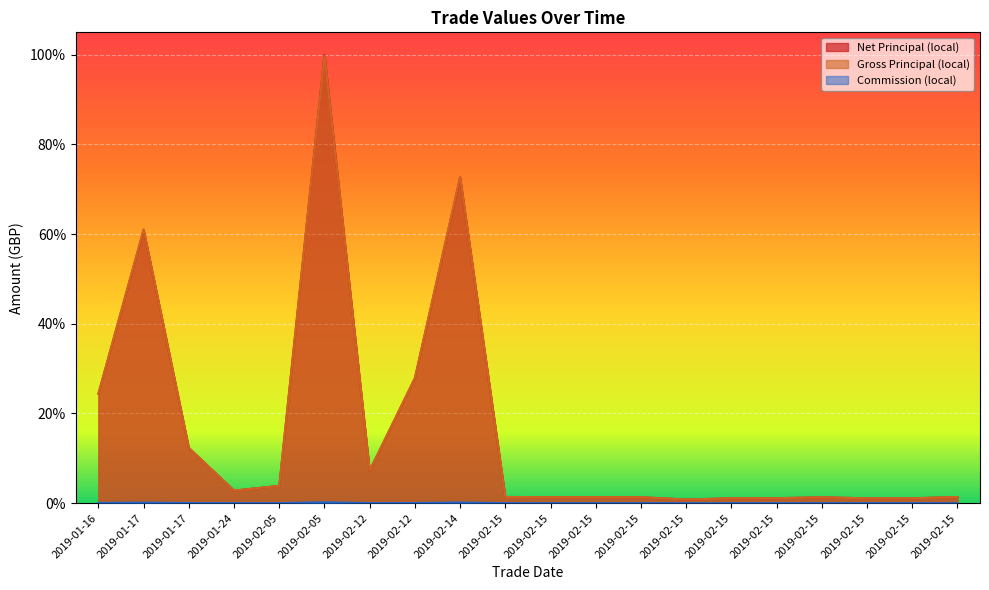

The Net Principal (local) series shows 0.7 at 2019-02-14. True or false?

True